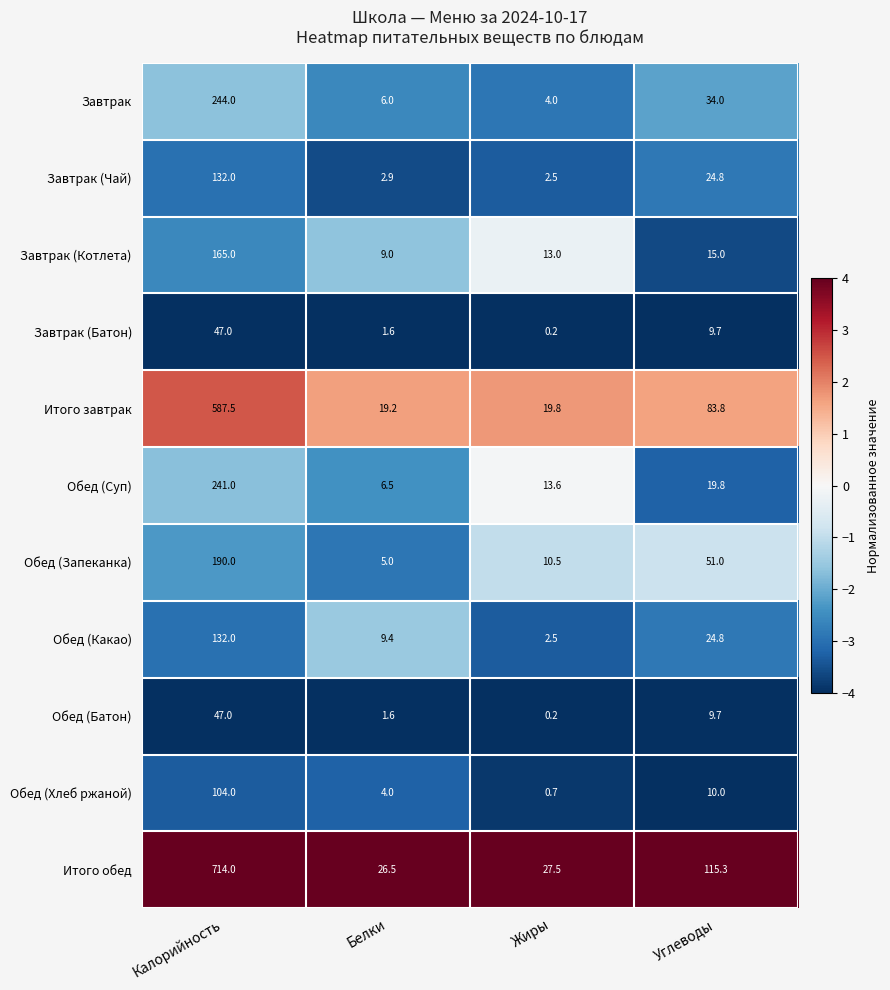

Where is Обед (Хлеб ржаной) nearest to the value 52?

Углеводы